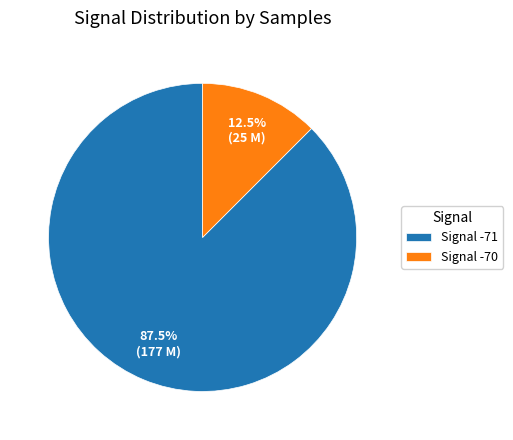

How many segments does this pie chart have?

2